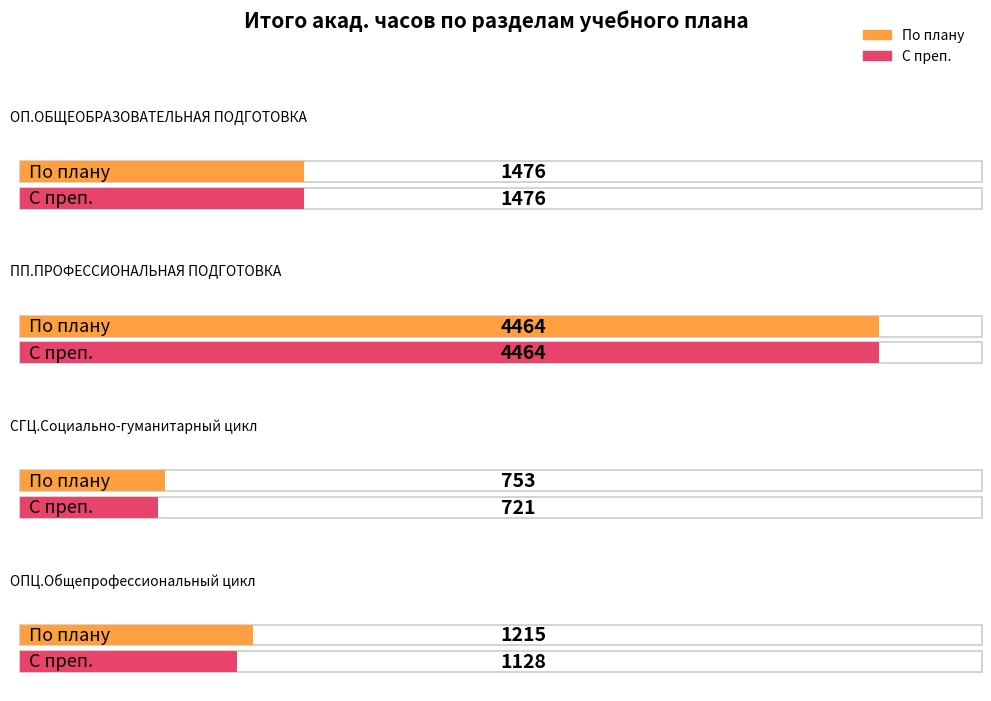

The value of С преп. at ОП.ОБЩЕОБРАЗОВАТЕЛЬНАЯ ПОДГОТОВКА is 2545. True or false?

False